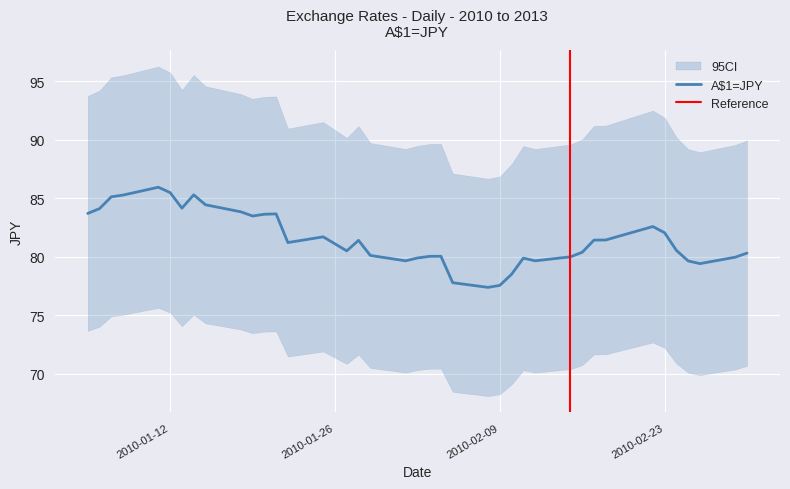

The value at 24/02/2010 is 80.5. True or false?

True